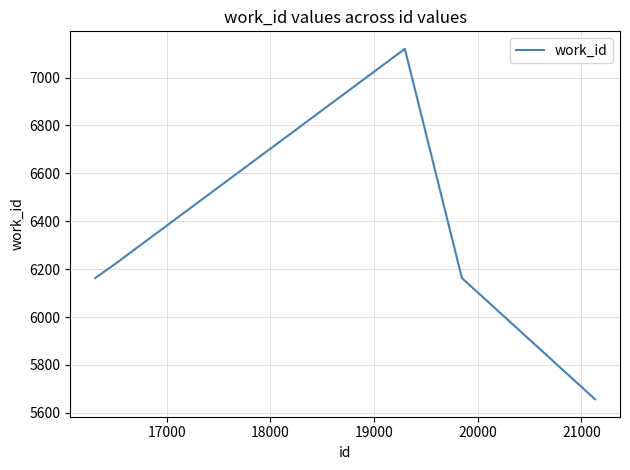

What is the difference between the maximum and minimum values?

1463